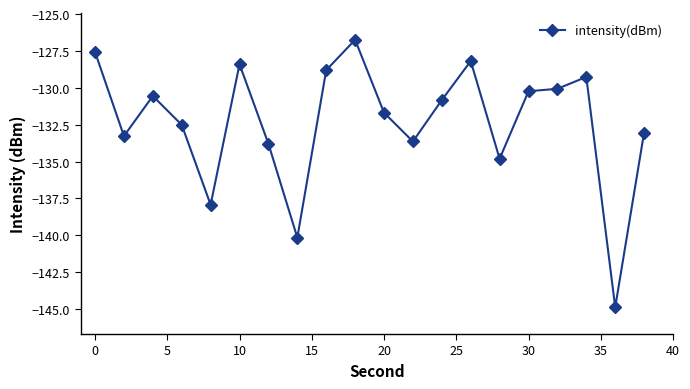

What is the difference between the maximum and minimum values?

18.1